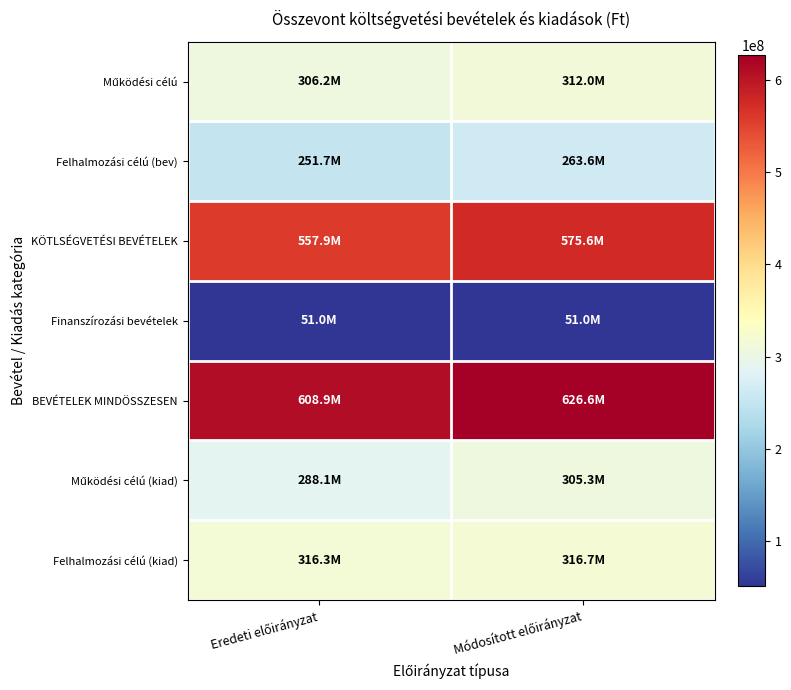

Count the number of data series in this chart.

7